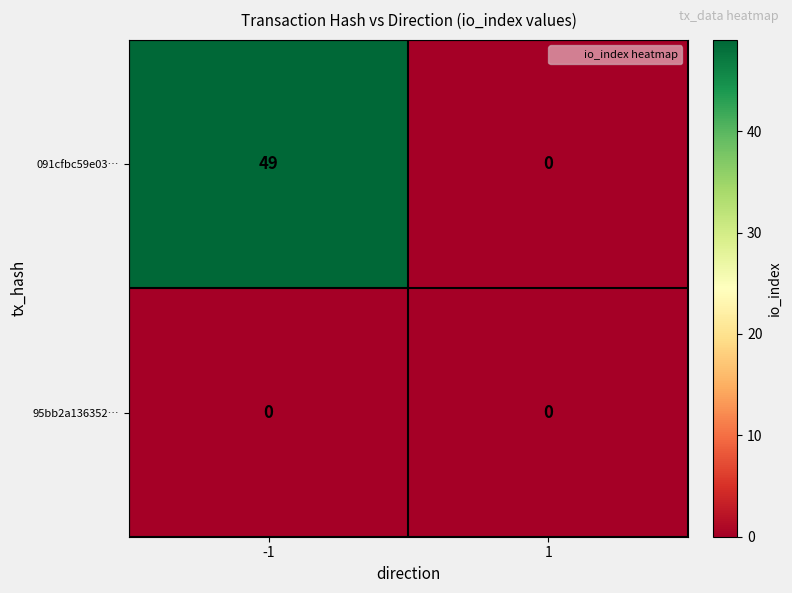

What is the sum of the 091cfbc59e03… values at 1 and -1?

49